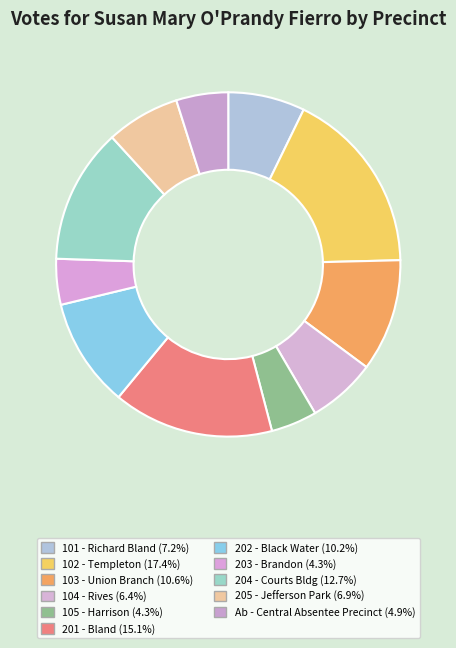

Is the sum of 201 - Bland and 105 - Harrison greater than half?

No